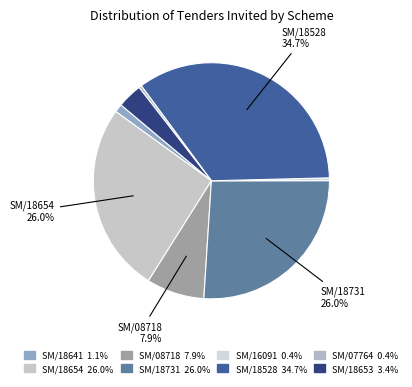

How many slices are in this pie chart?

8